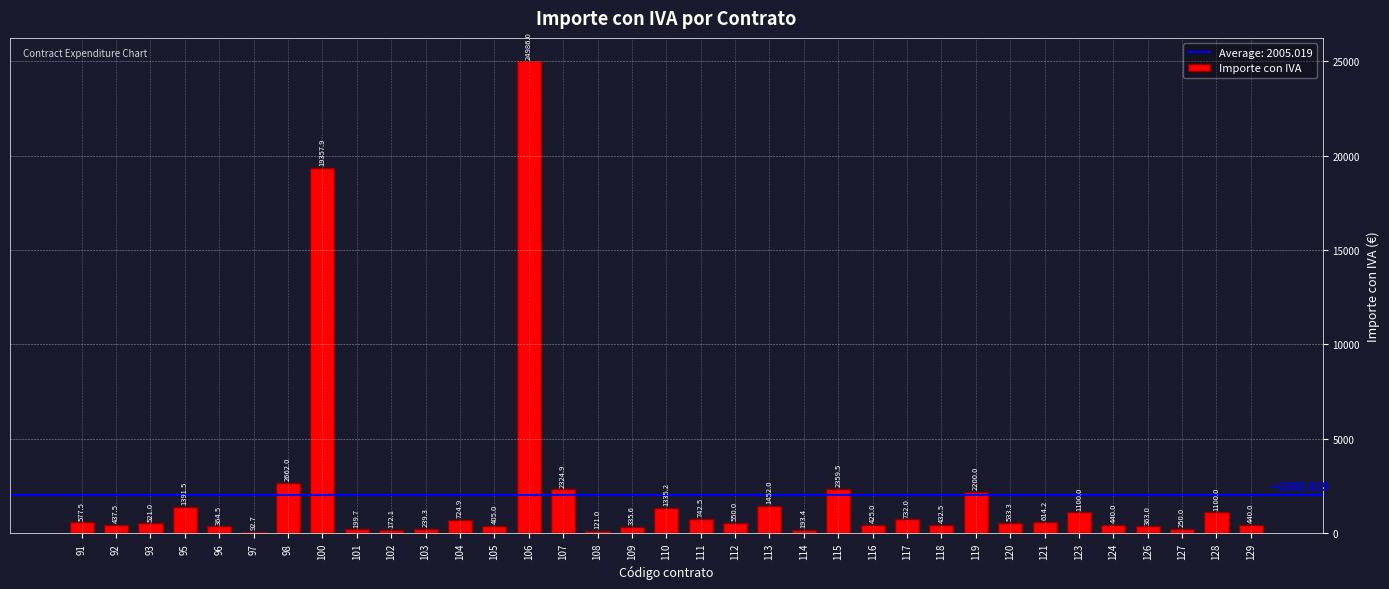

What is the value of the 15th bar from the left?

2324.9